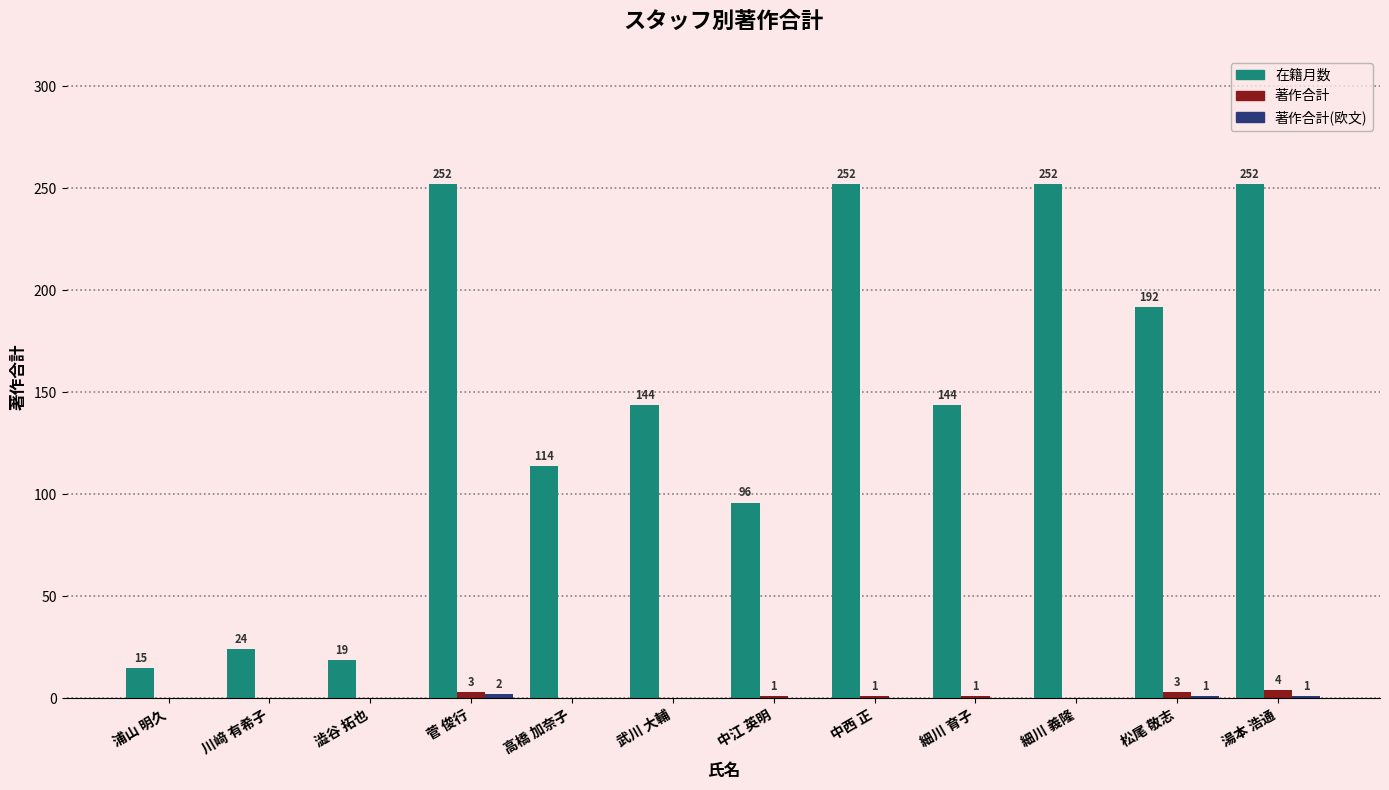

What is the total value across all series at 細川 育子?

145